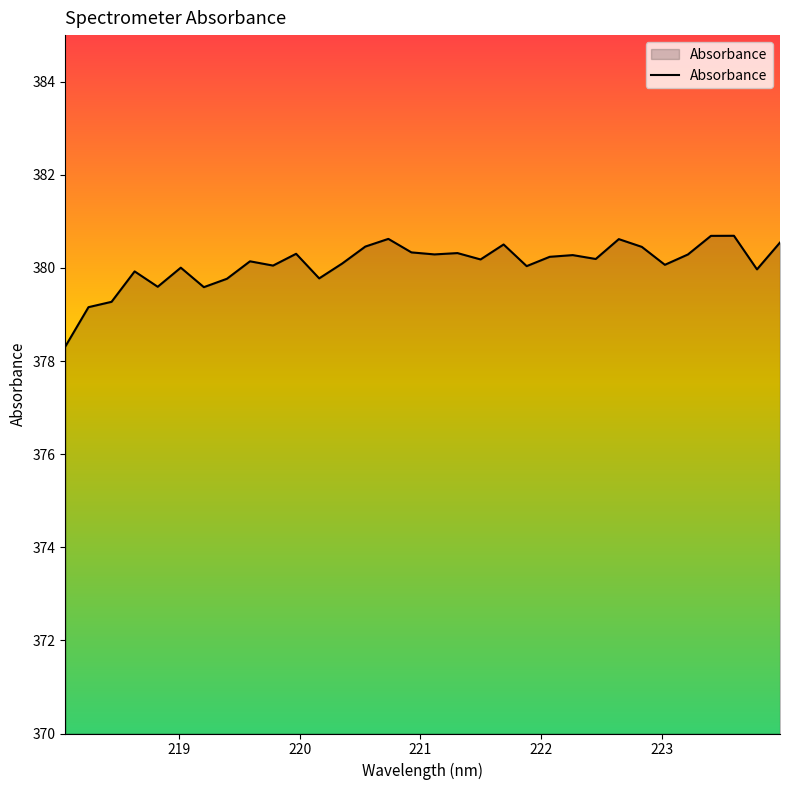

What is the smallest value displayed?

378.3